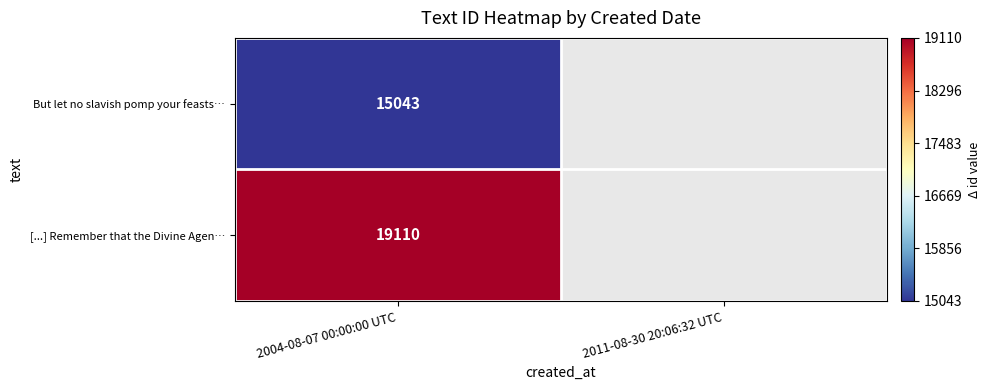

Which label corresponds to the largest value in the chart?

2004-08-07 00:00:00 UTC